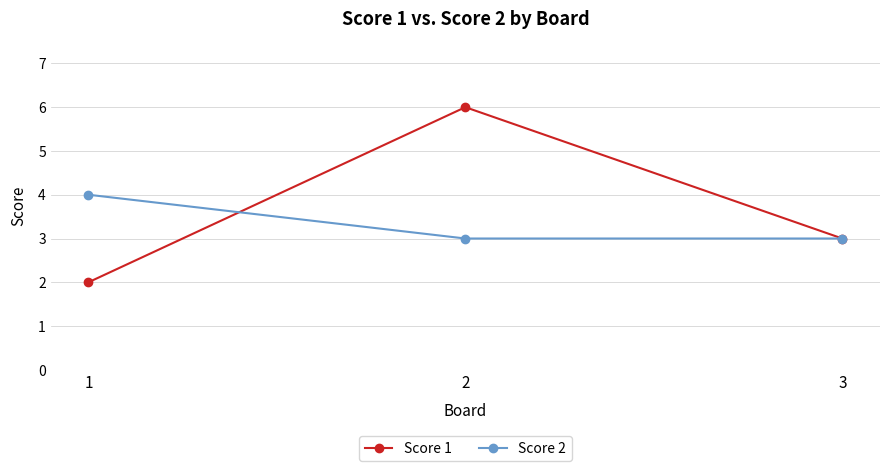

What is the difference between the second highest and minimum values in the Score 1 series?

1